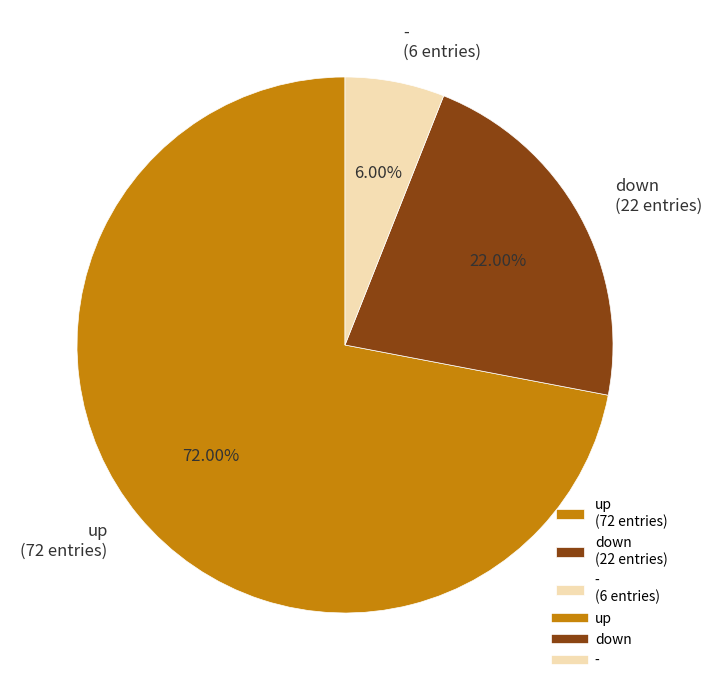

Count the number of slices in the pie.

3